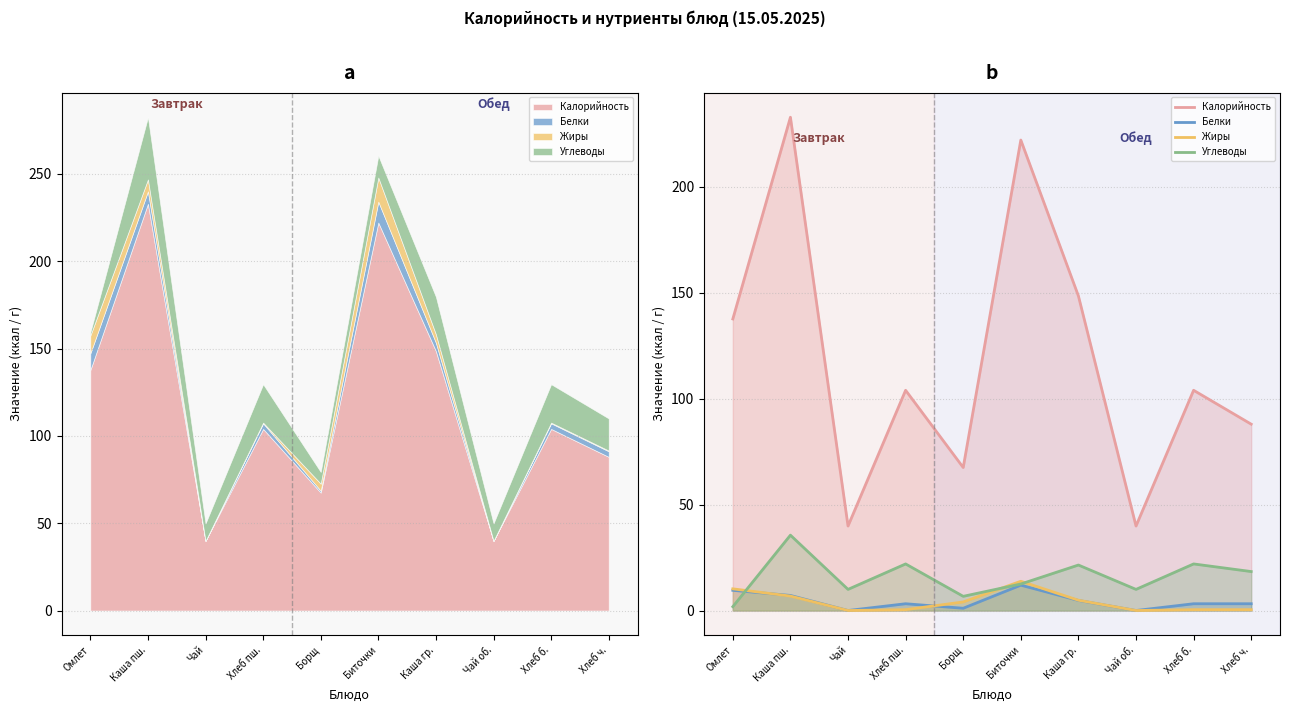

Reading right to left, transcribe all the data shown in this chart.

Калорийность: 88.0	104.0	39.9	148.6	222.2	67.5	104.0	39.9	232.9	137.7
Белки: 3.2	3.2	0.0	4.8	12.0	1.1	3.2	0.0	7.1	9.5
Жиры: 0.4	0.4	0.0	4.9	13.8	4.0	0.4	0.0	6.8	10.2
Углеводы: 18.4	22.0	10.0	21.5	12.5	6.7	22.0	10.0	35.6	1.8